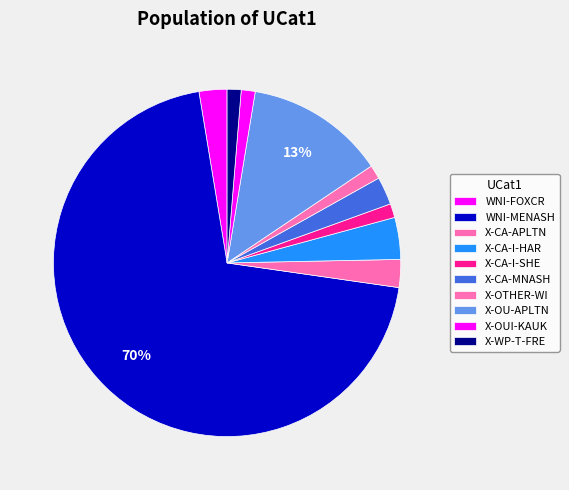

To the nearest percent, what portion does X-OUI-KAUK represent?

1%